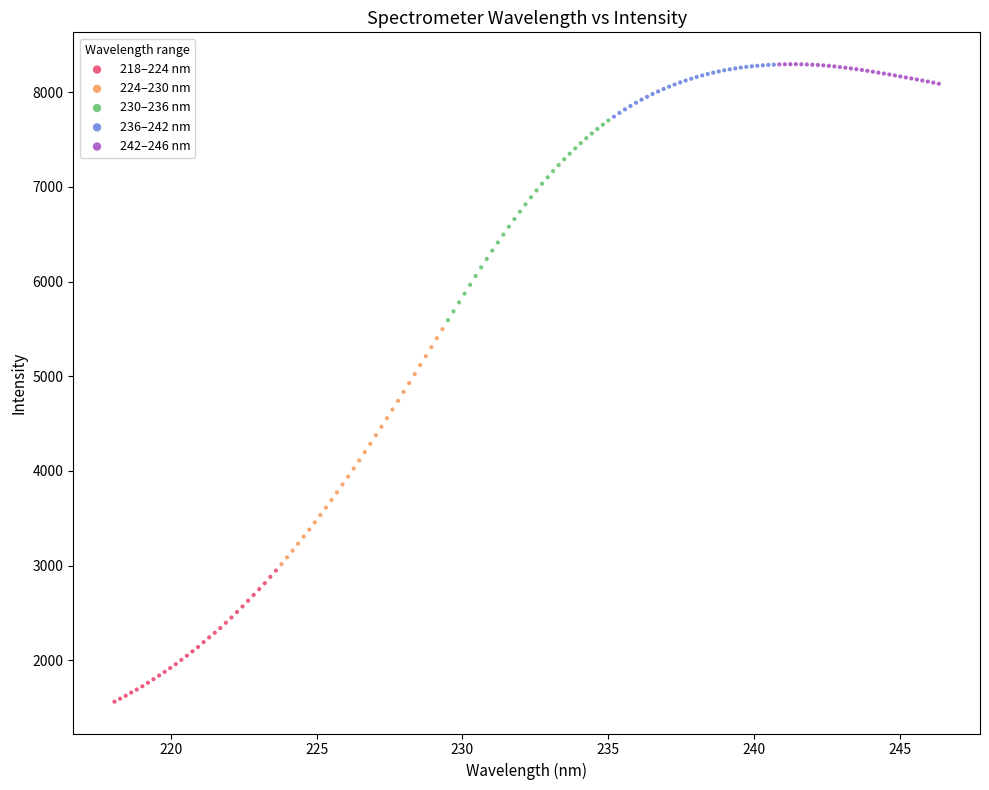

Which series contains the lowest Y value?

218–224 nm